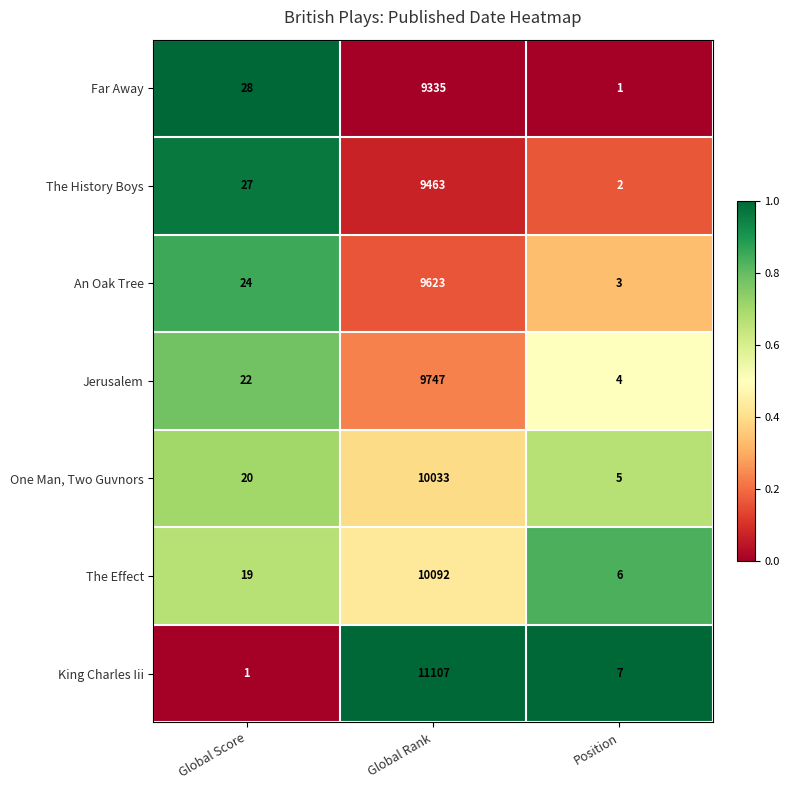

Rank the series by their maximum value, from lowest to highest.

Far Away, The History Boys, An Oak Tree, Jerusalem, One Man, Two Guvnors, The Effect, King Charles Iii